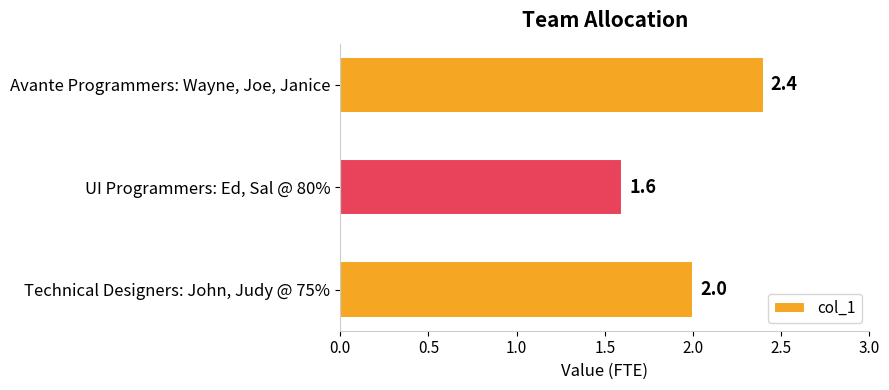

Reading bottom to top, what are all the values shown in this chart?

2.0	1.6	2.4